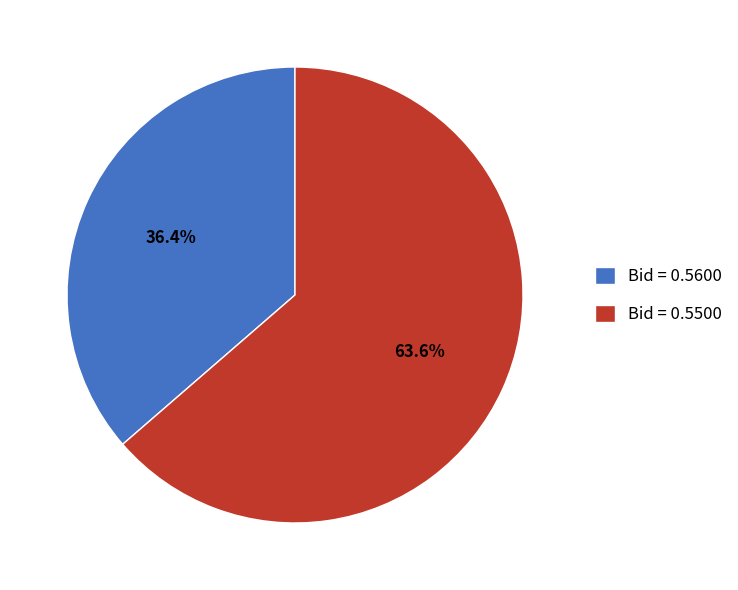

Is Bid = 0.5600 the majority of the pie?

No